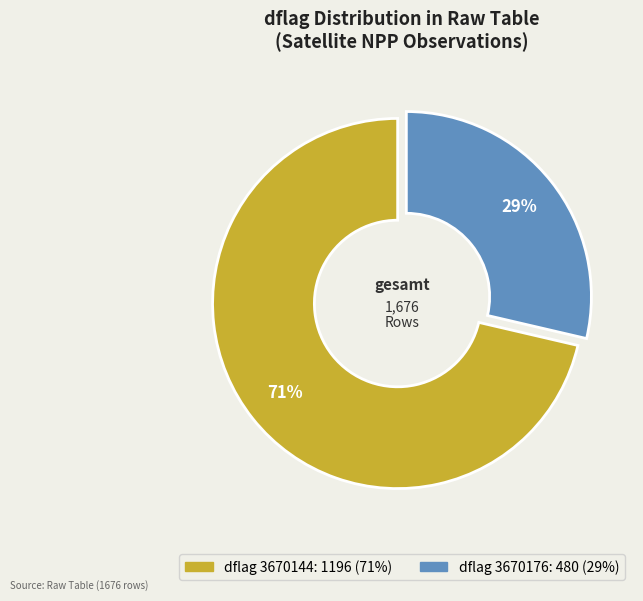

Is there a majority slice in this chart?

Yes